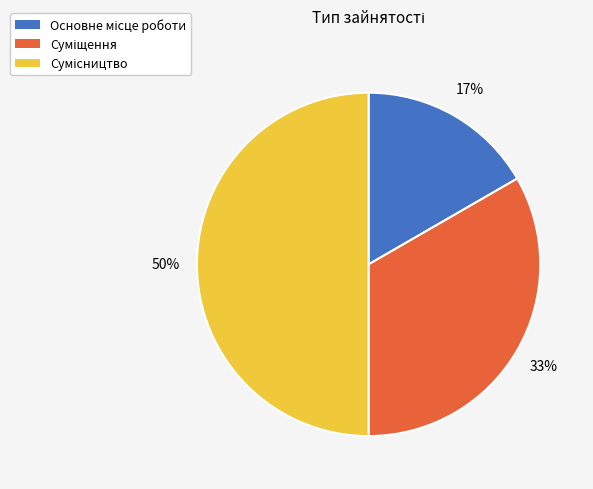

To the nearest percent, what is the average slice percentage?

33%